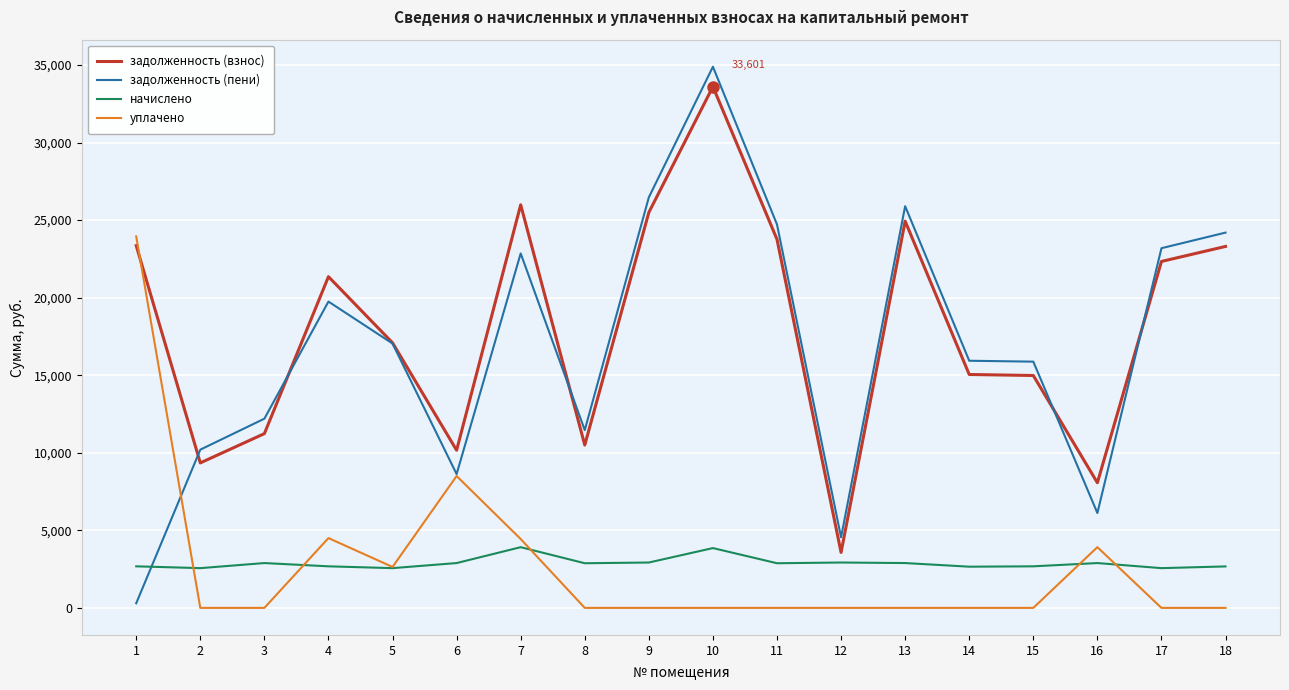

True or false: задолженность (взнос) has a value of 19790.9 at 15.

False